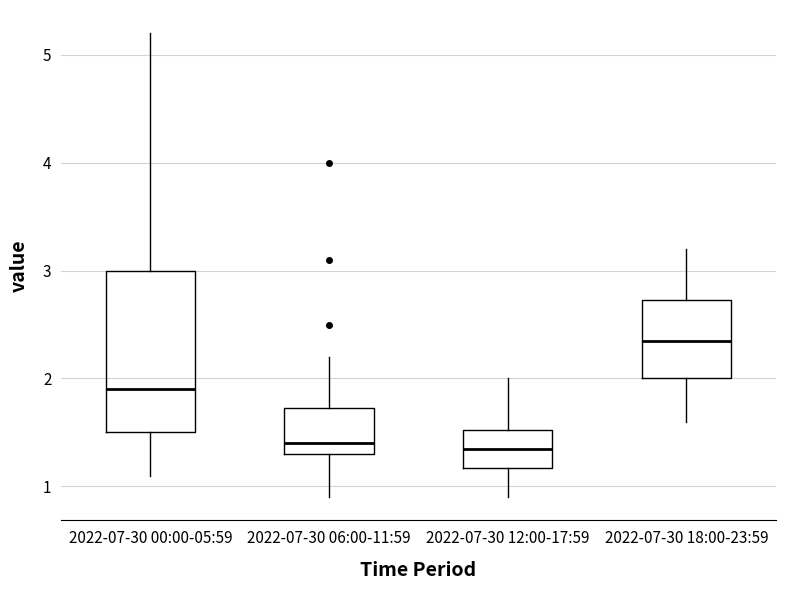

Where does the lower whisker of the box for 2022-07-30 12:00-17:59 end on the y-axis? The values are not printed on the chart, so give them approximately, as read against the axis.

0.9